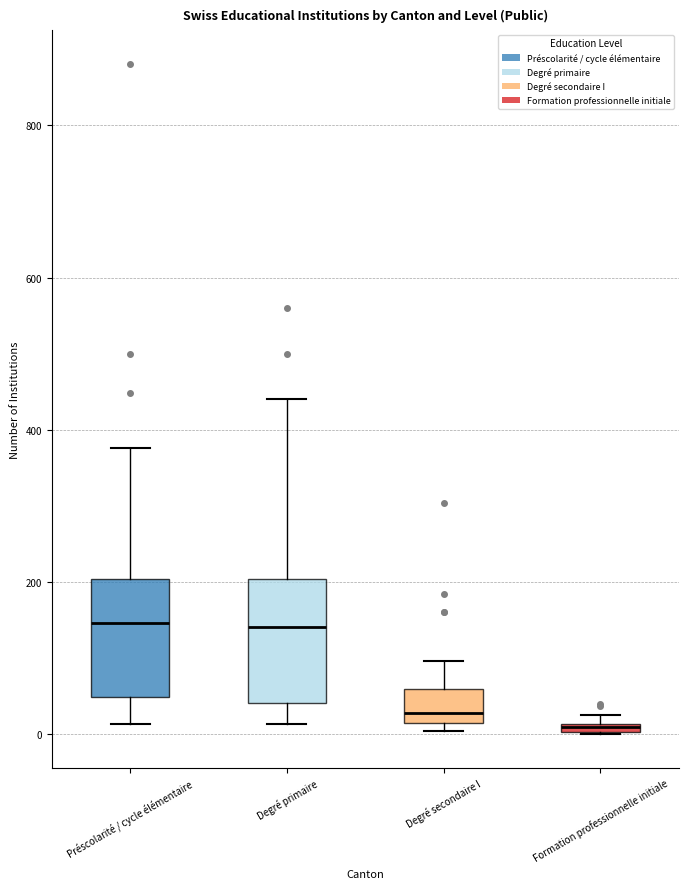

Where is the upper edge of the box for Formation professionnelle initiale on the y-axis? The values are not printed on the chart, so give them approximately, as read against the axis.

20